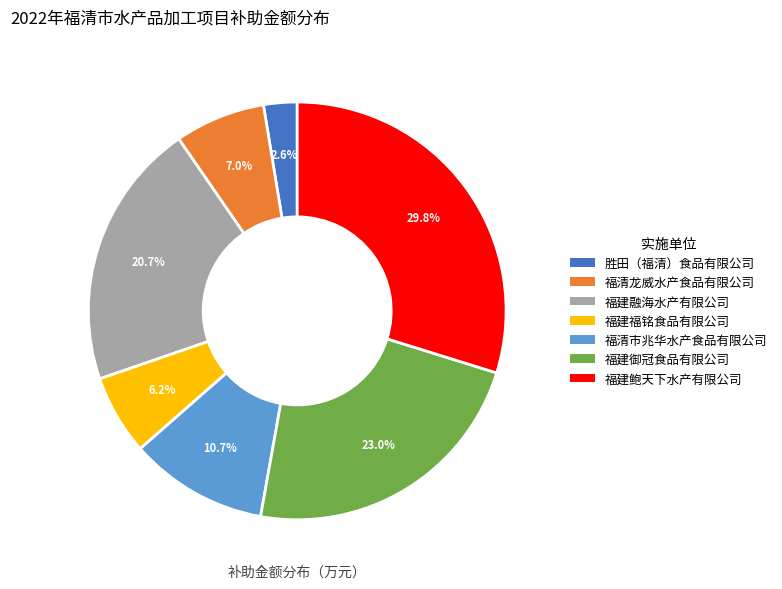

Does 福建融海水产有限公司 represent more than half of the total?

No